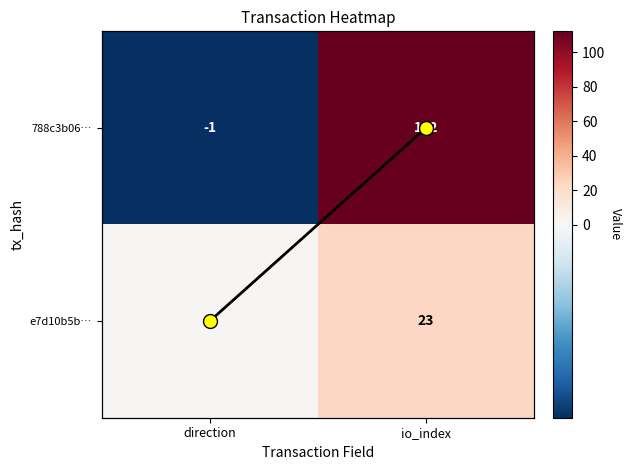

Rank the series by their average value, from highest to lowest.

788c3b06…, e7d10b5b…, trend